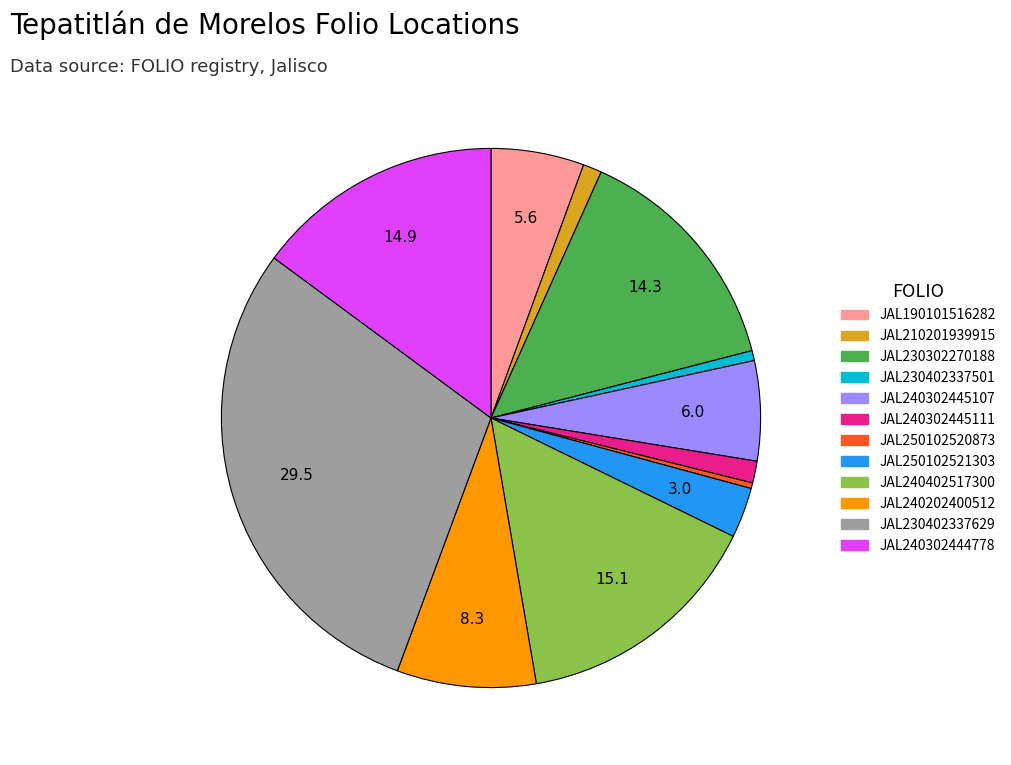

Do JAL240302445111 and JAL190101516282 together represent more than half of the pie?

No